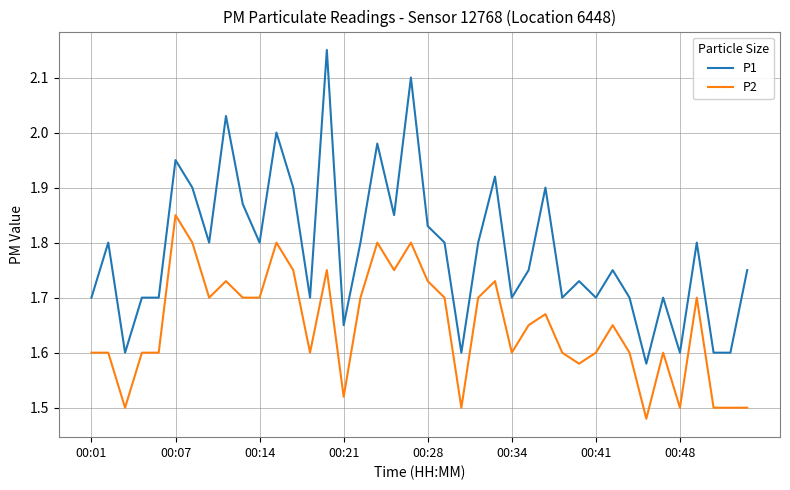

Which series has the widest spread of values?

P1